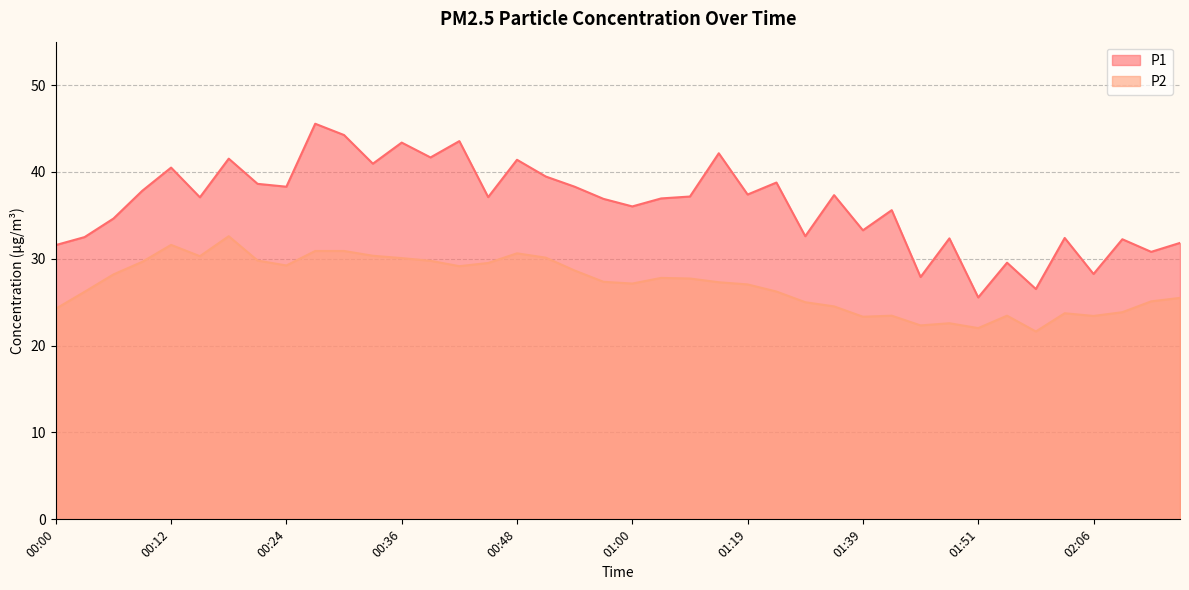

What is the difference between the maximum and minimum values in the P2 series?

11.0